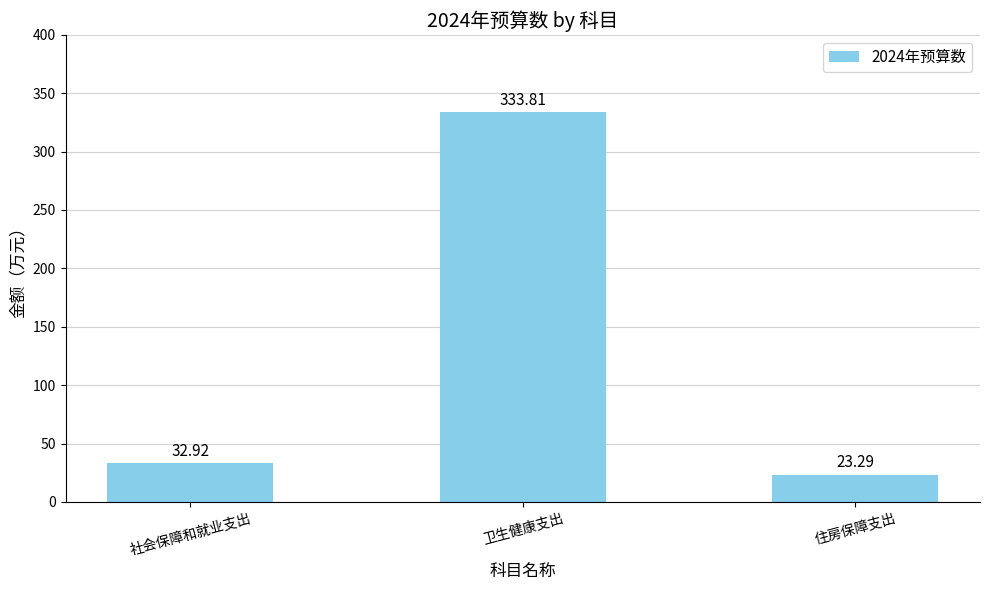

What is the value of the 2nd bar from the left?

333.8